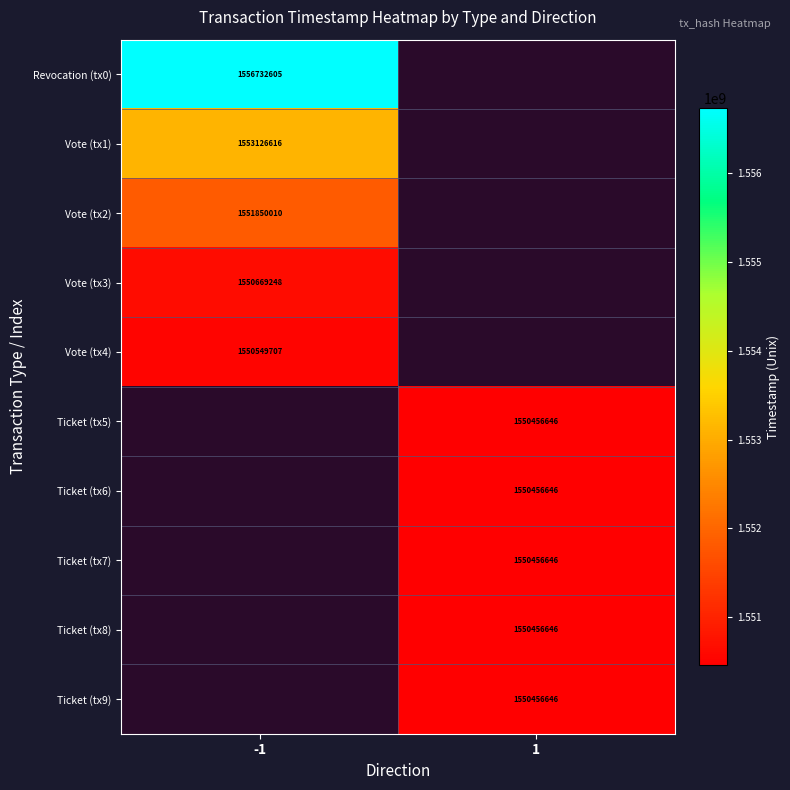

Between 1 and -1, which is larger?

-1